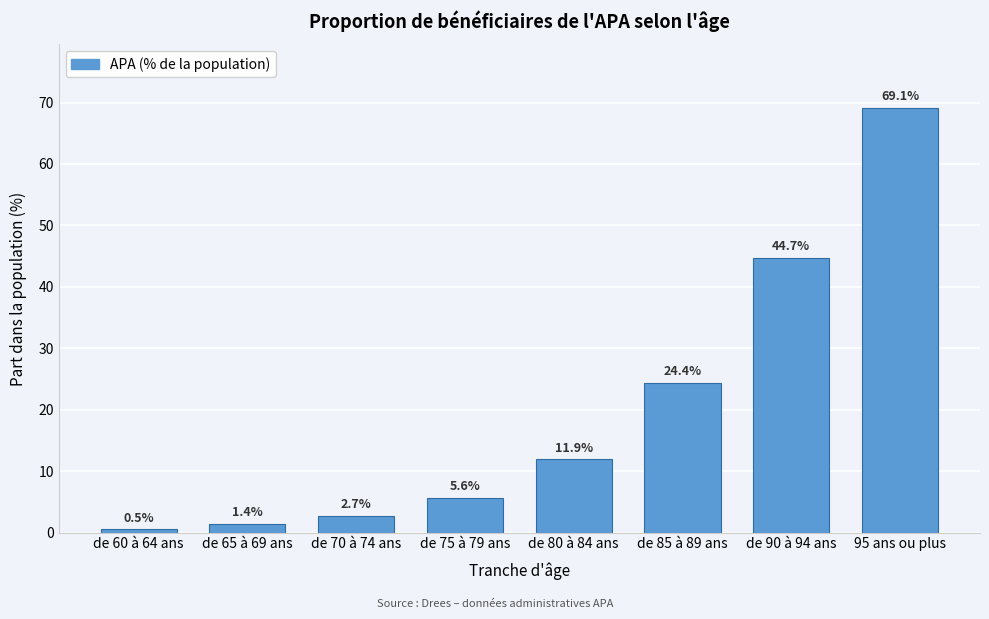

Reading left to right, list all the values displayed in this chart.

0.5	1.4	2.7	5.6	11.9	24.4	44.7	69.1